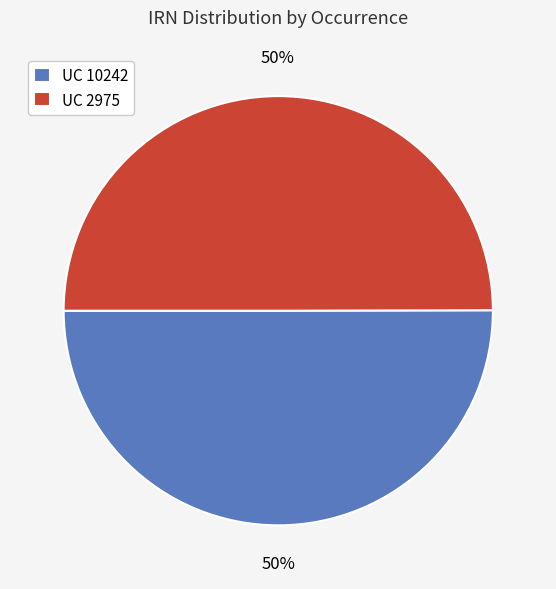

Is the sum of UC 10242 and UC 2975 greater than half?

Yes